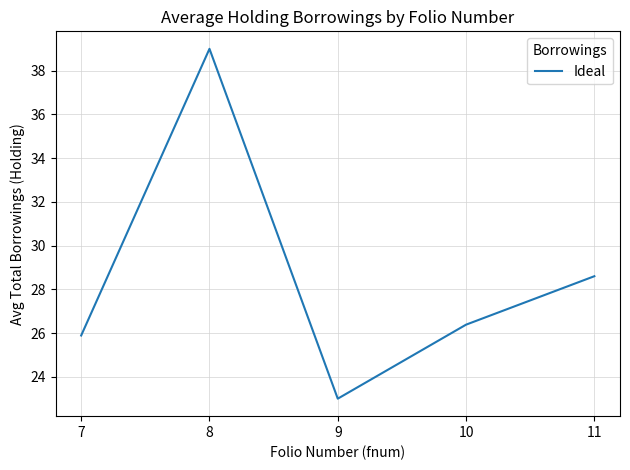

Reading left to right, transcribe all the data shown in this chart.

25.9	39.0	23.0	26.4	28.6